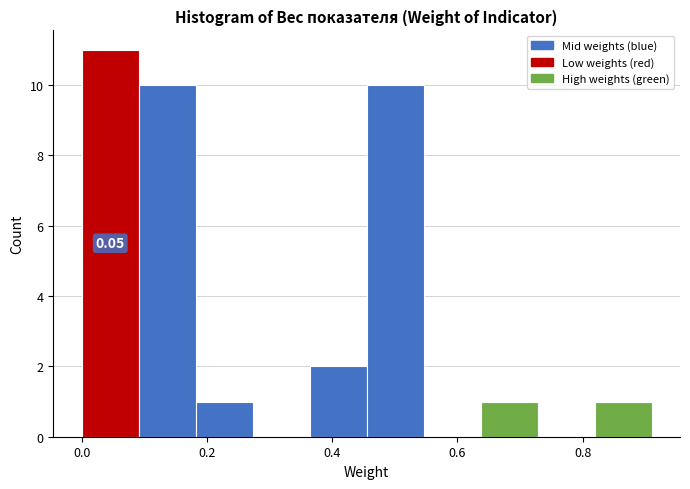

Which range on the x-axis has the tallest bar?

0.00 to 0.10